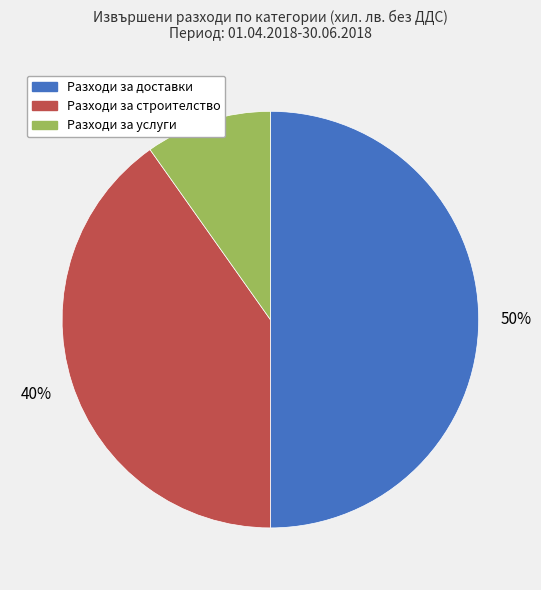

Which category has the smallest portion of the pie?

Разходи за услуги